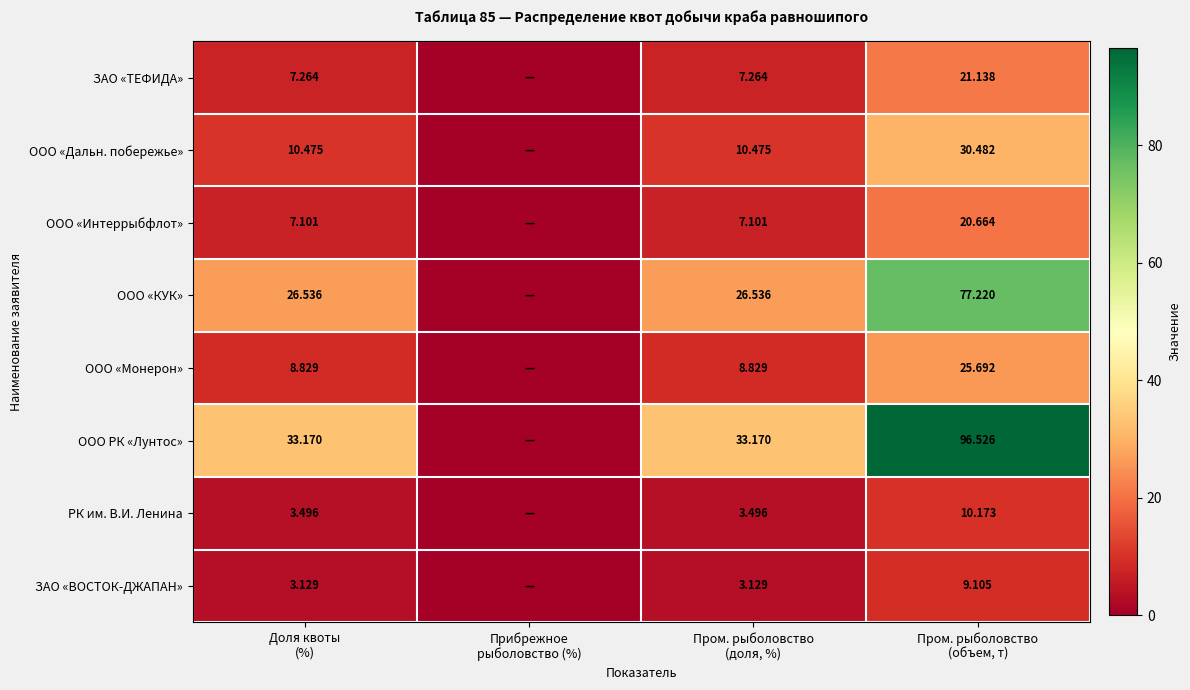

How many values in the ООО «КУК» series are below 26?

1